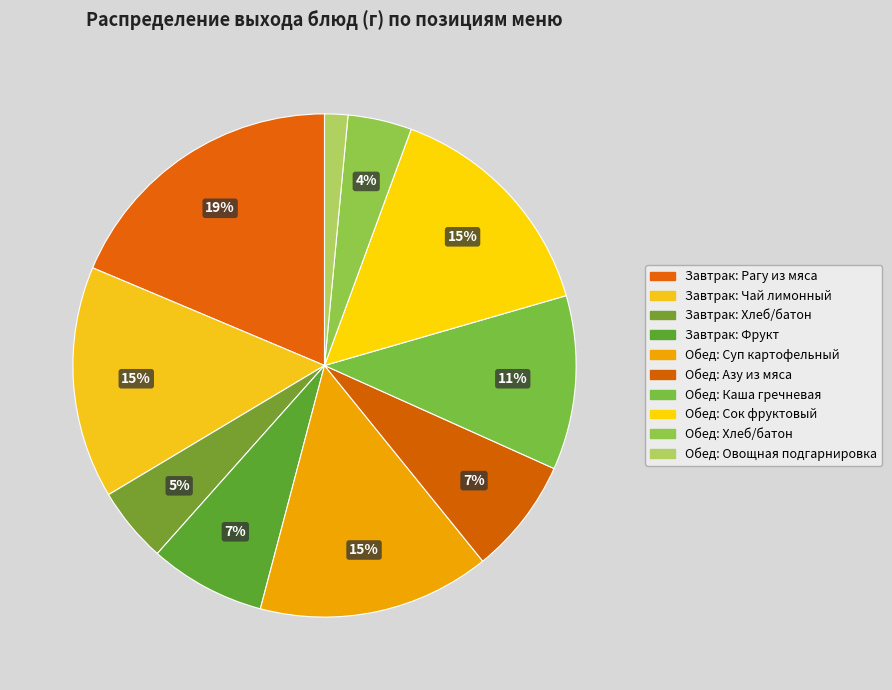

Is there a majority slice in this chart?

No